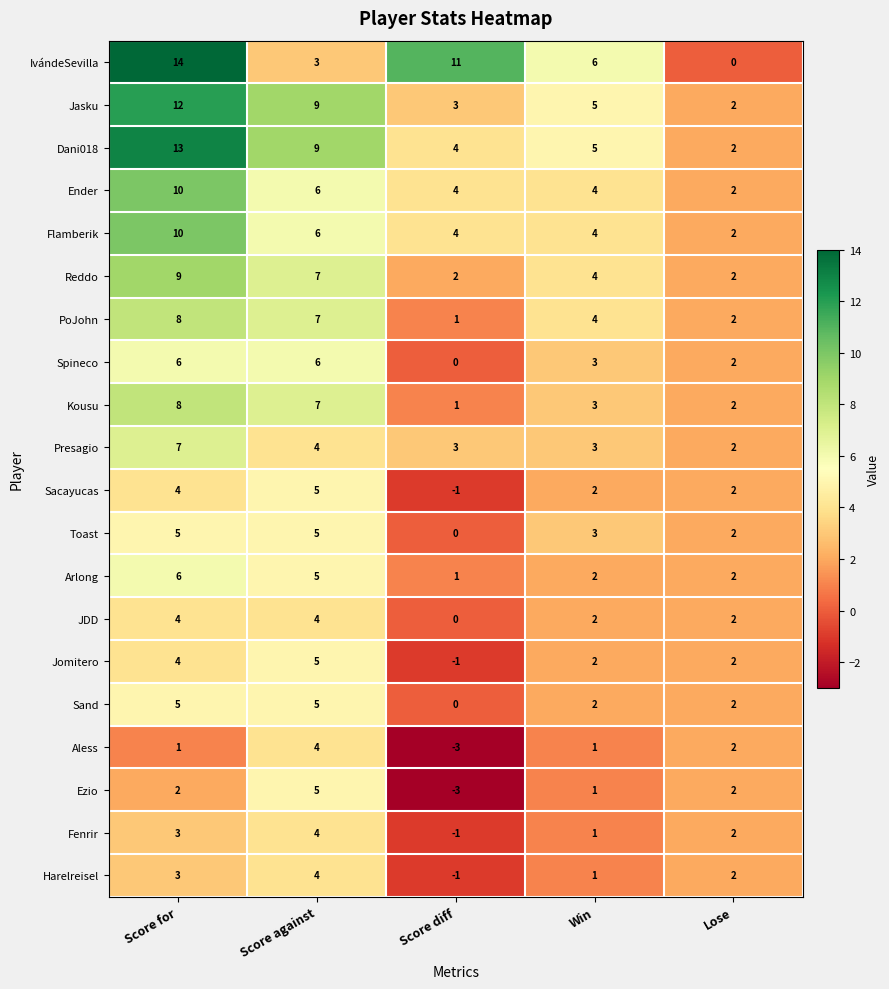

Which label corresponds to the smallest value in the chart?

Score diff